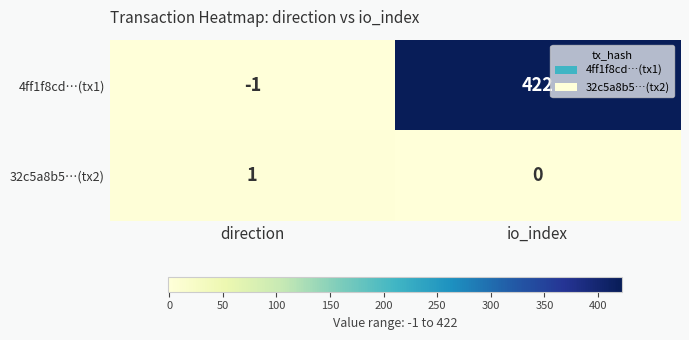

Which category has the lowest value across all series?

direction